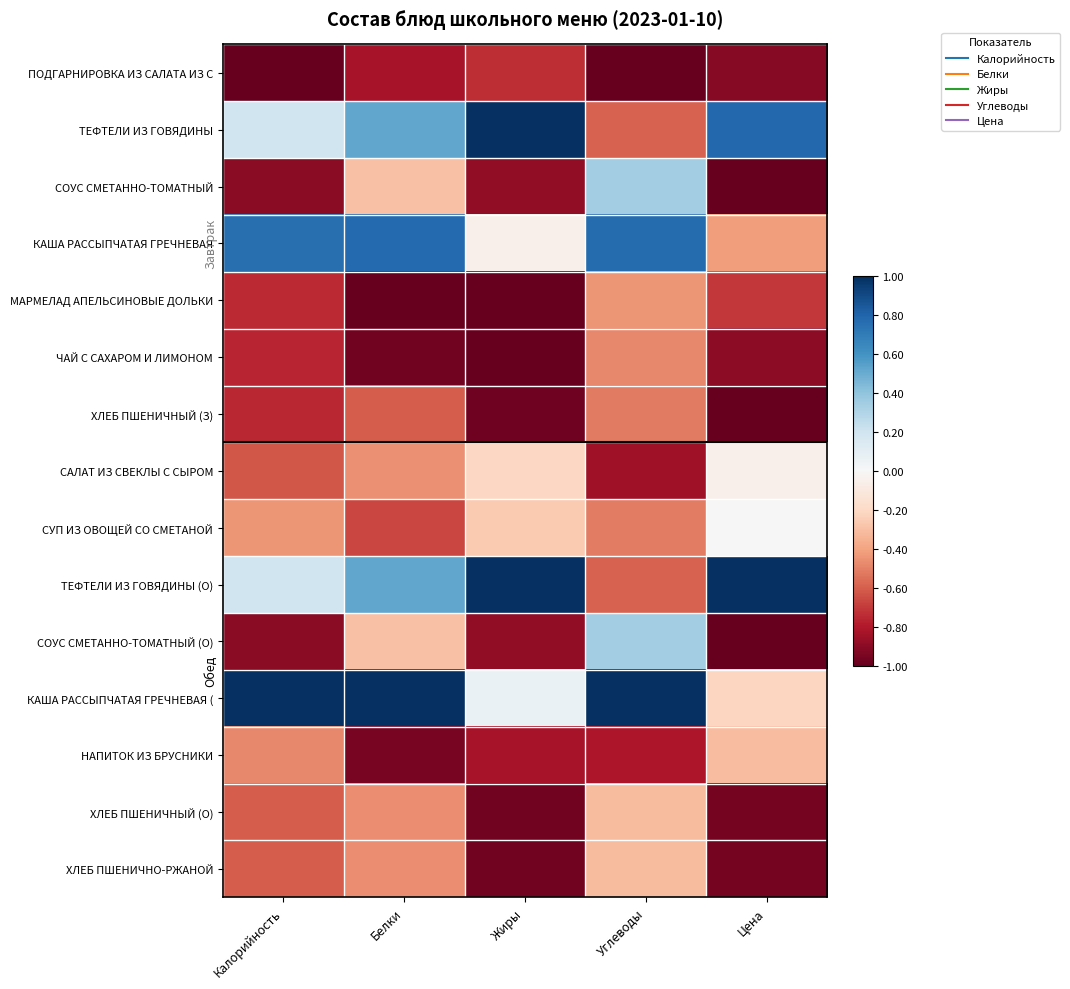

What is the maximum value shown in the chart?

1.0